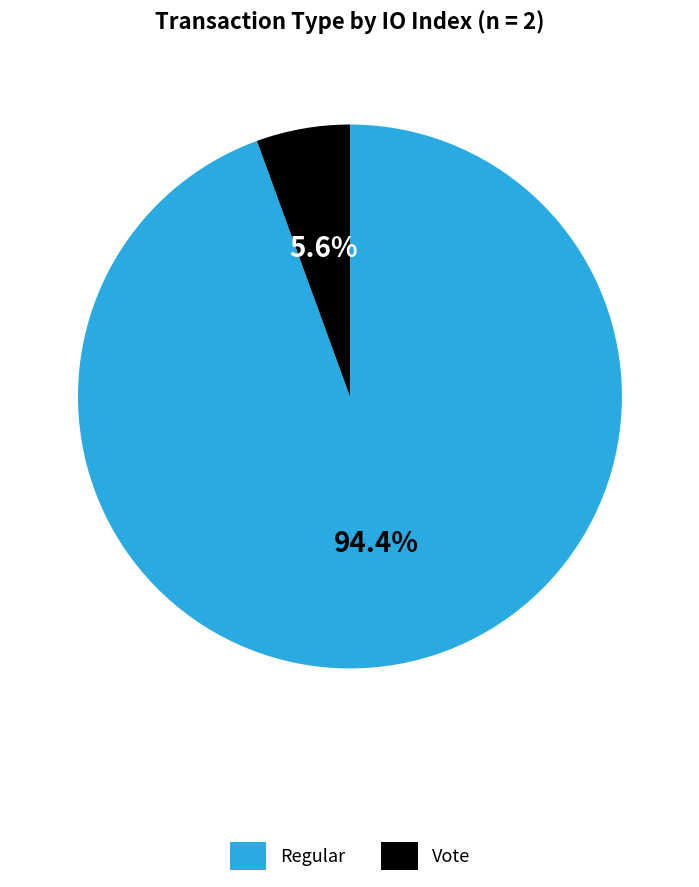

What is the majority slice?

Regular